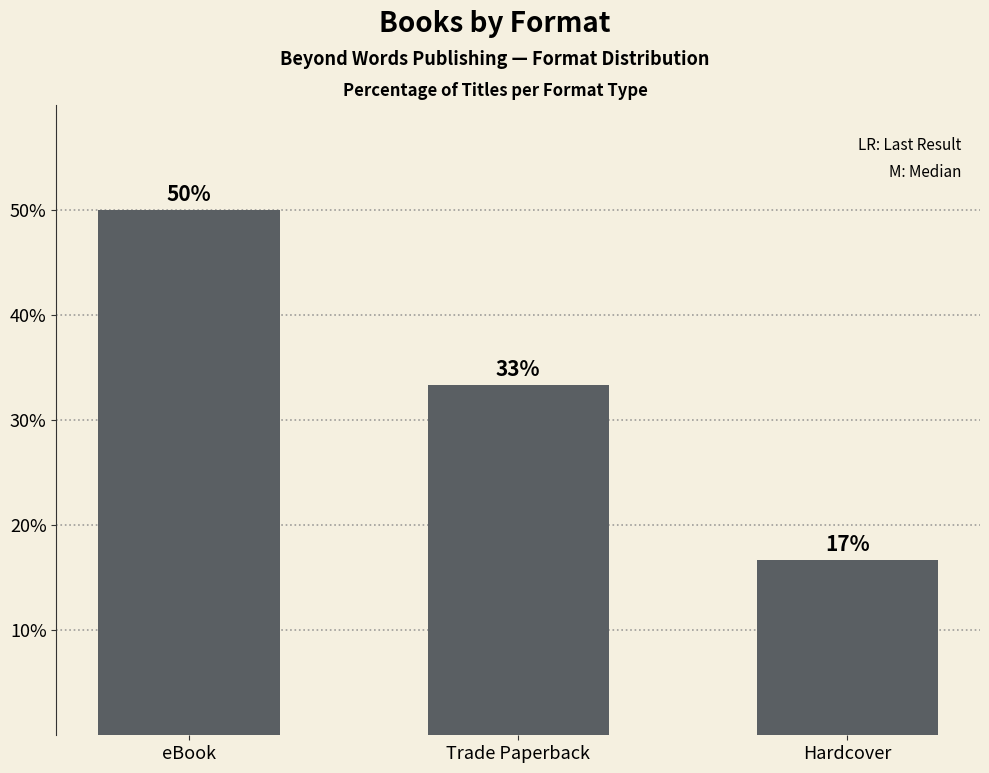

What is the change in value from eBook to Trade Paperback?

-16.7